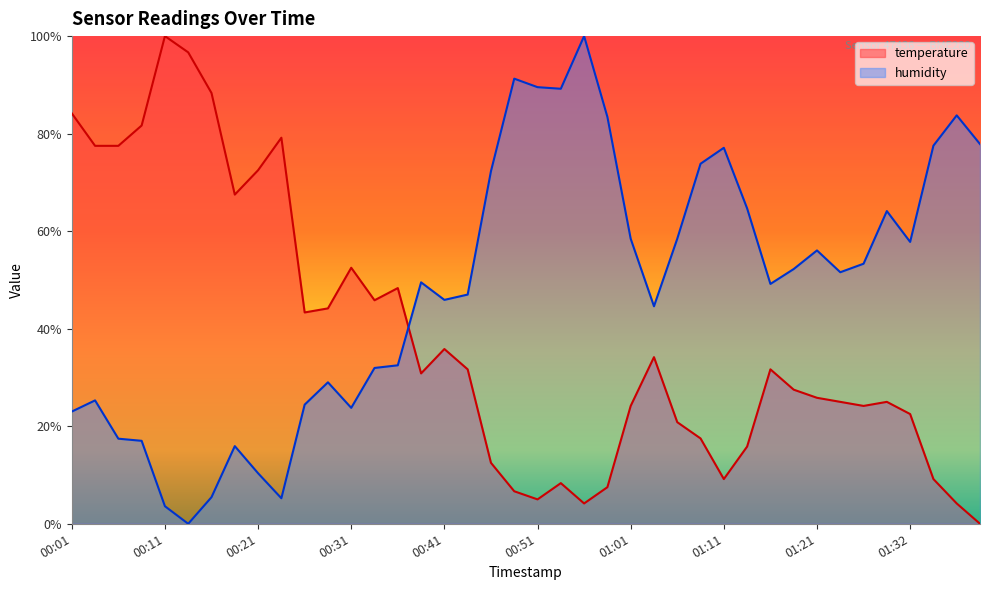

At which category does temperature reach its first local valley?

00:18